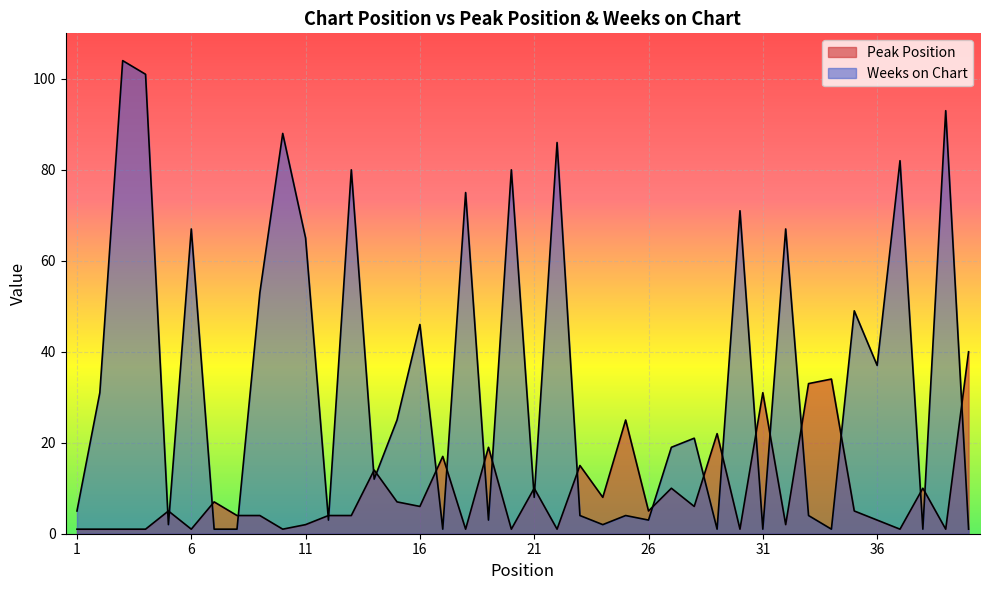

What is the total value across all series at 39?

94